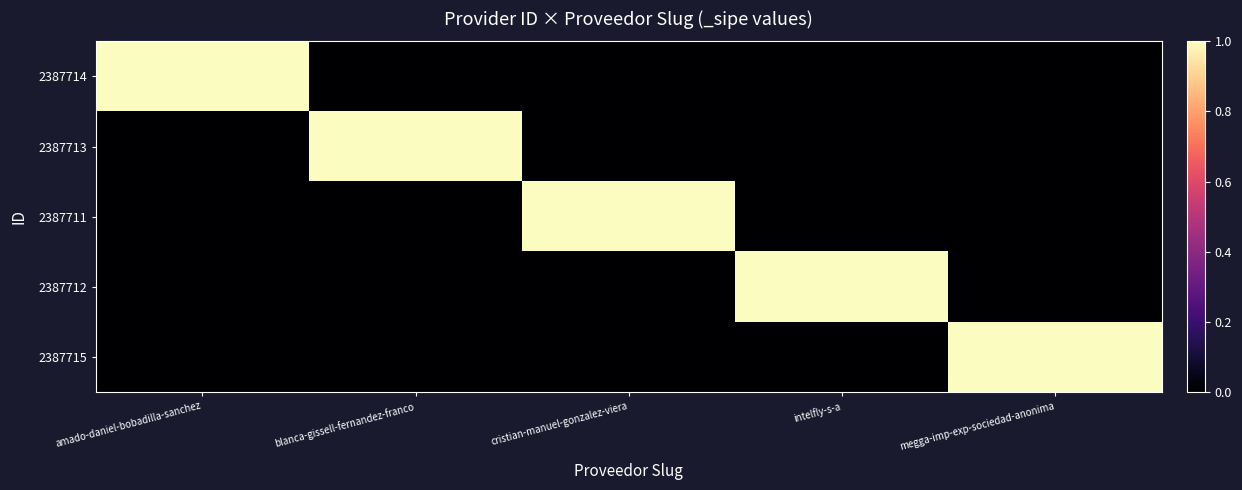

At which category is the sum across all series the highest?

amado-daniel-bobadilla-sanchez